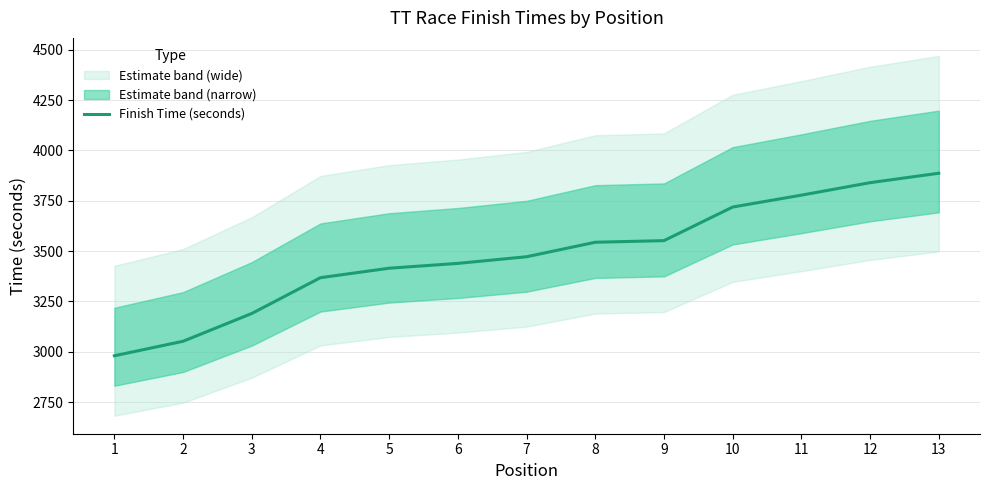

What is the change in value from 5 to 8?

+129